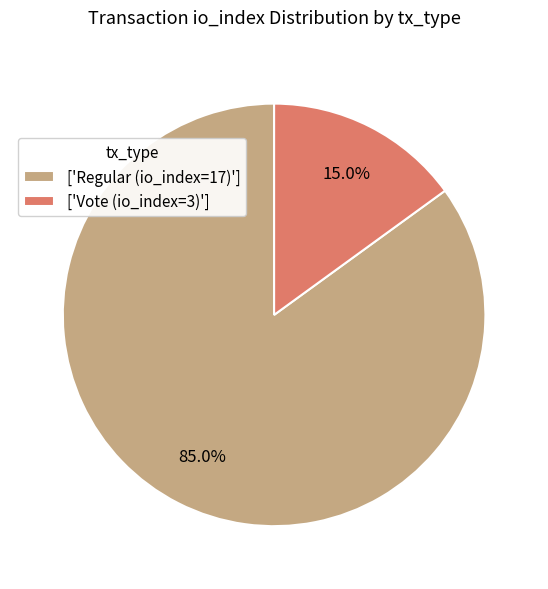

Combined, what portion of the pie is ['Regular (io_index=17)'] and ['Vote (io_index=3)']?

100.0%